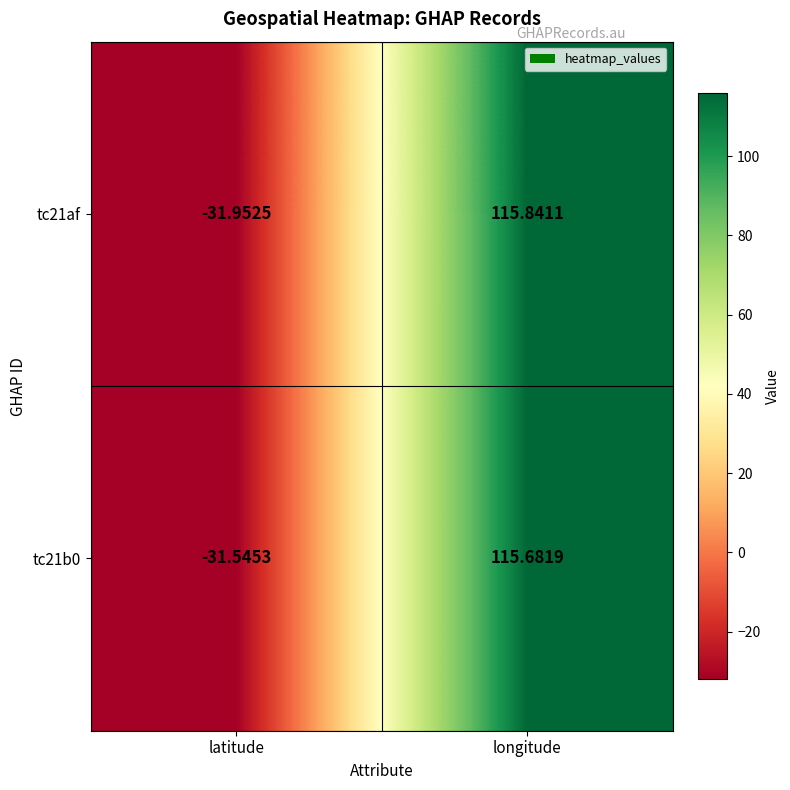

At which label does tc21b0 reach its minimum?

latitude